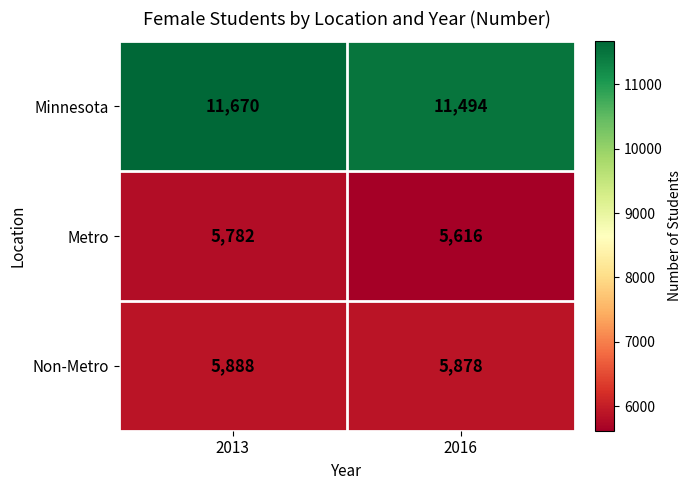

What is the difference between the Minnesota values at 2013 and 2016?

176